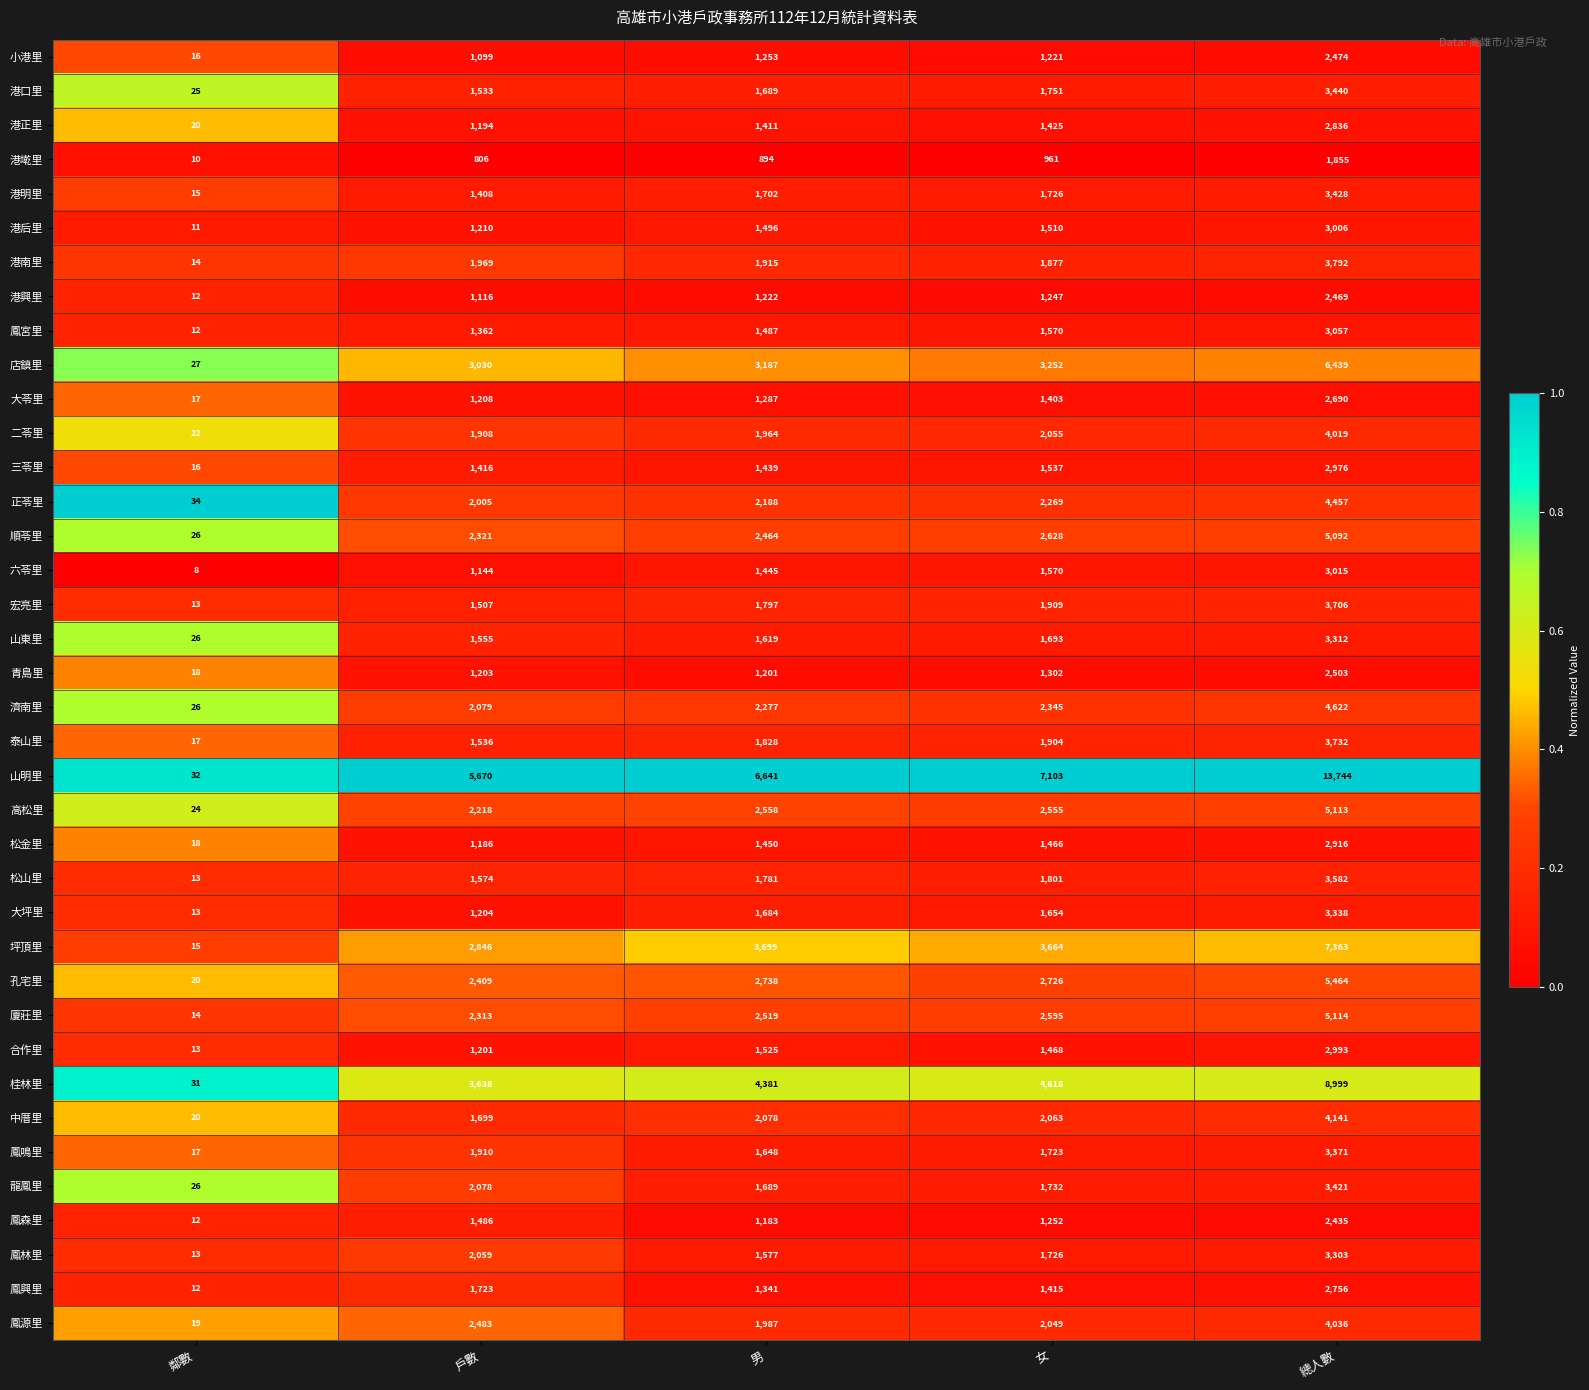

True or false: 三苓里 has a value of 1416 at 戶數.

True